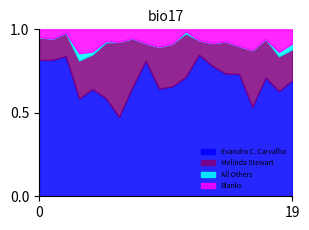

True or false: Blanks and Evandro C. Carvalho cross at least once.

False